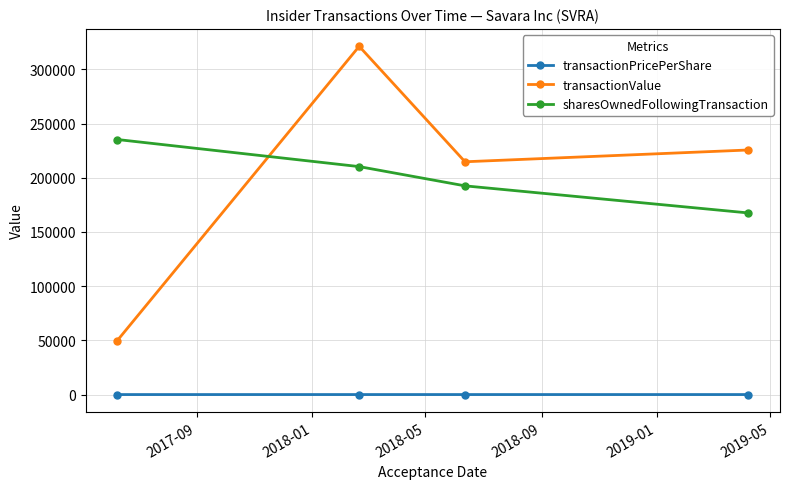

How many series are shown in this chart?

3